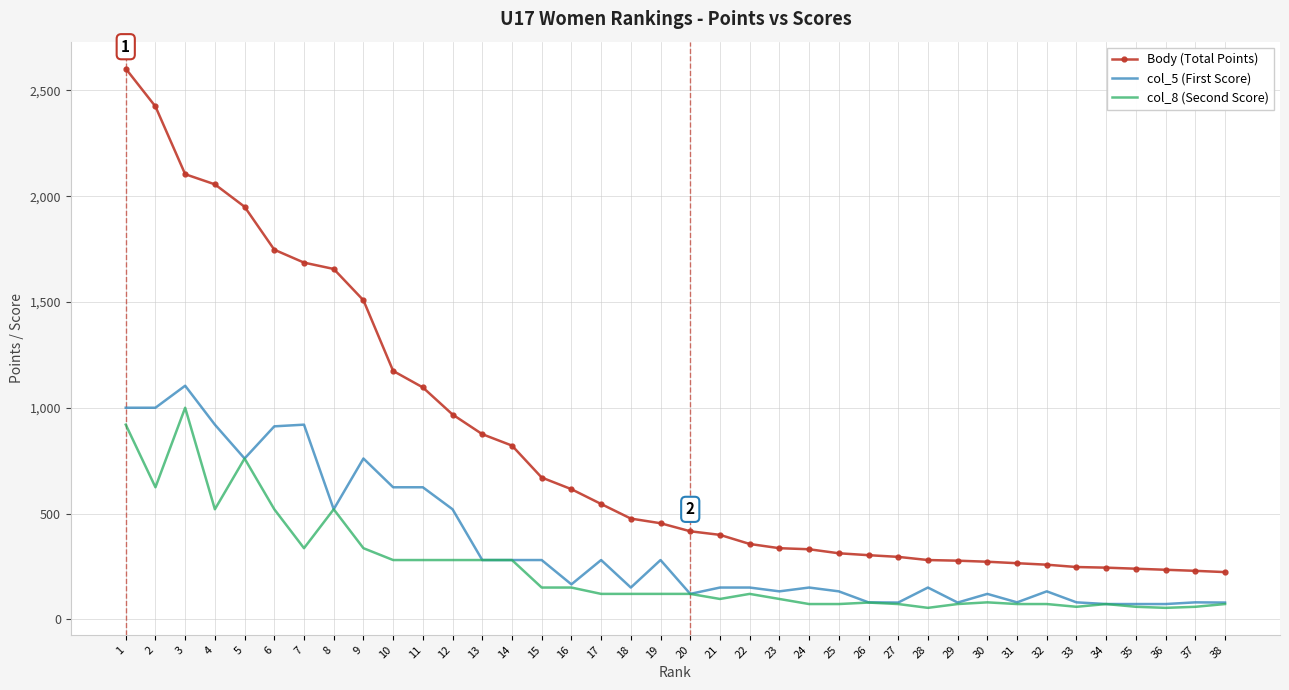

What is the greatest value displayed?

2603